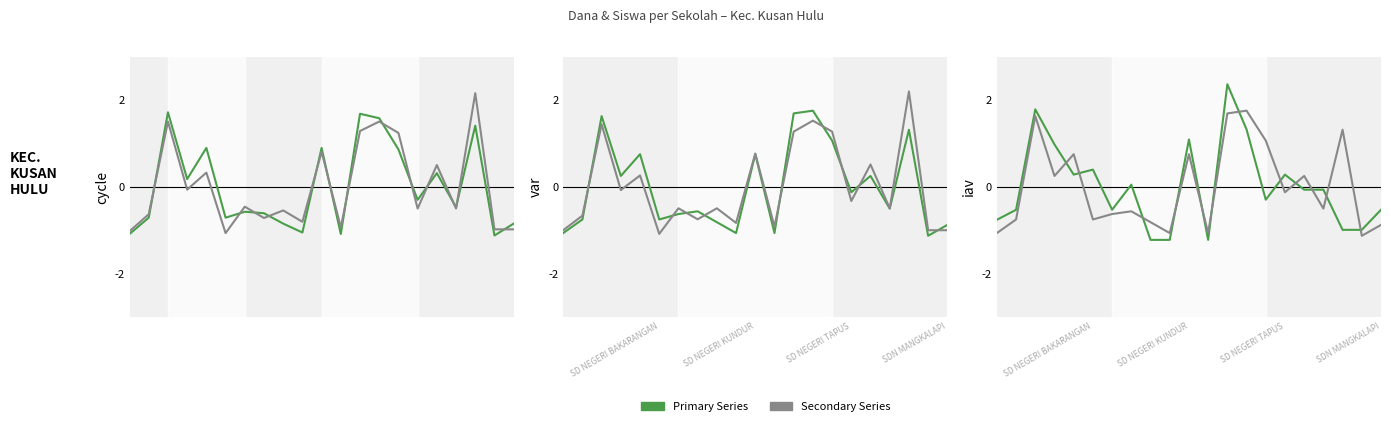

Where is Pemberian (Dana) nearest to the value 0?

SDN MANGKALAPI